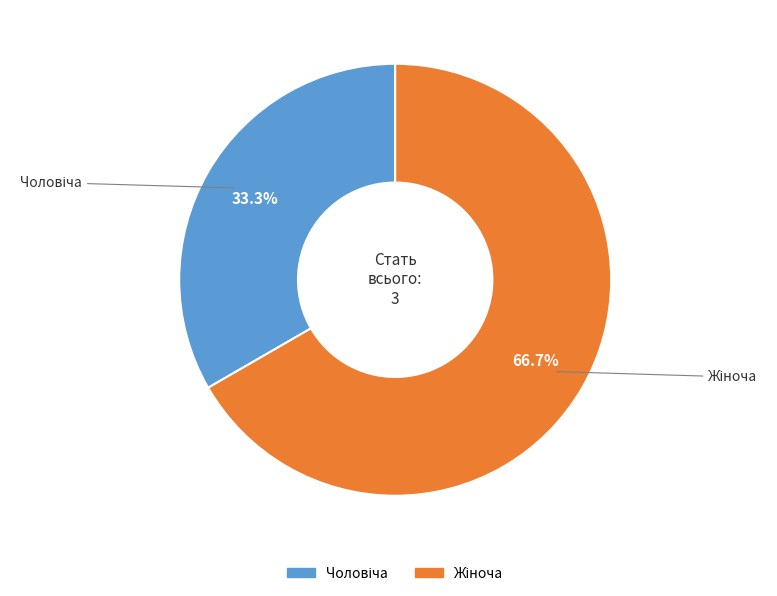

Does any single category account for the majority?

Yes